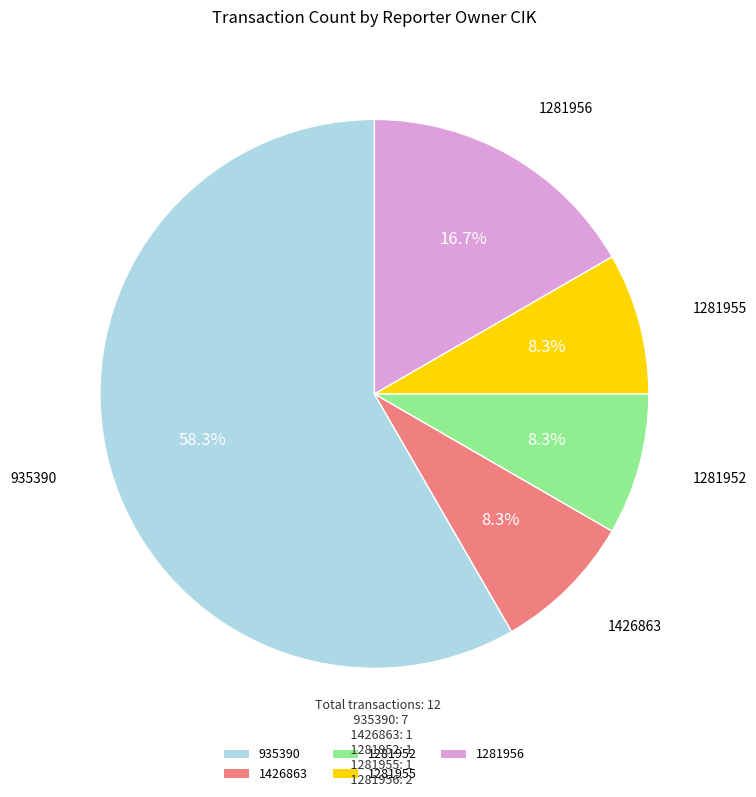

To the nearest percent, what portion does 1281956 represent?

17%